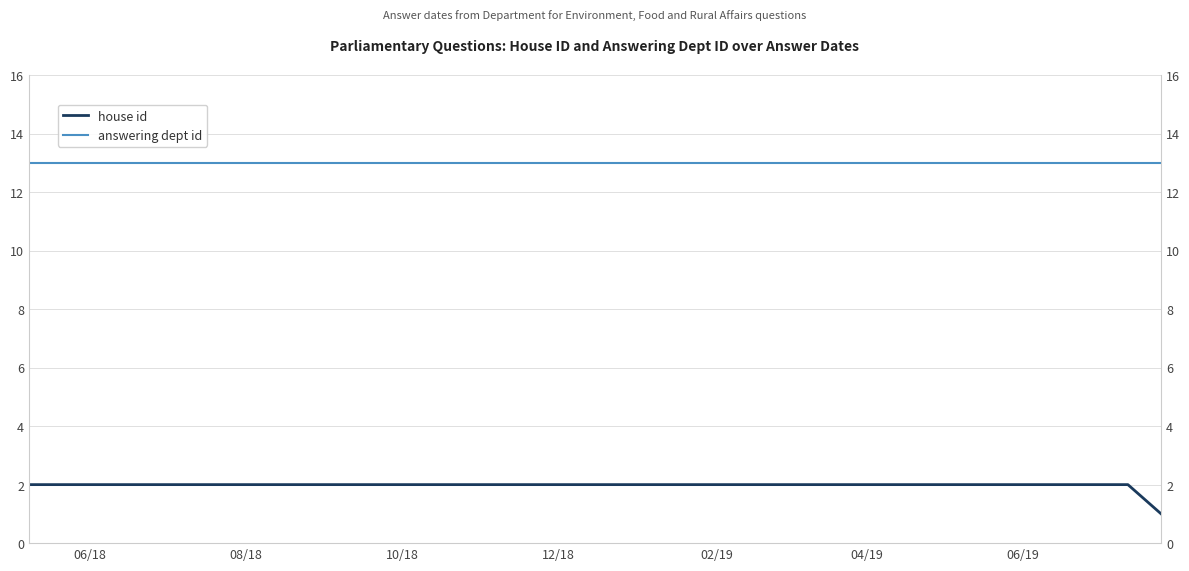

What is the average value of the house id series?

2